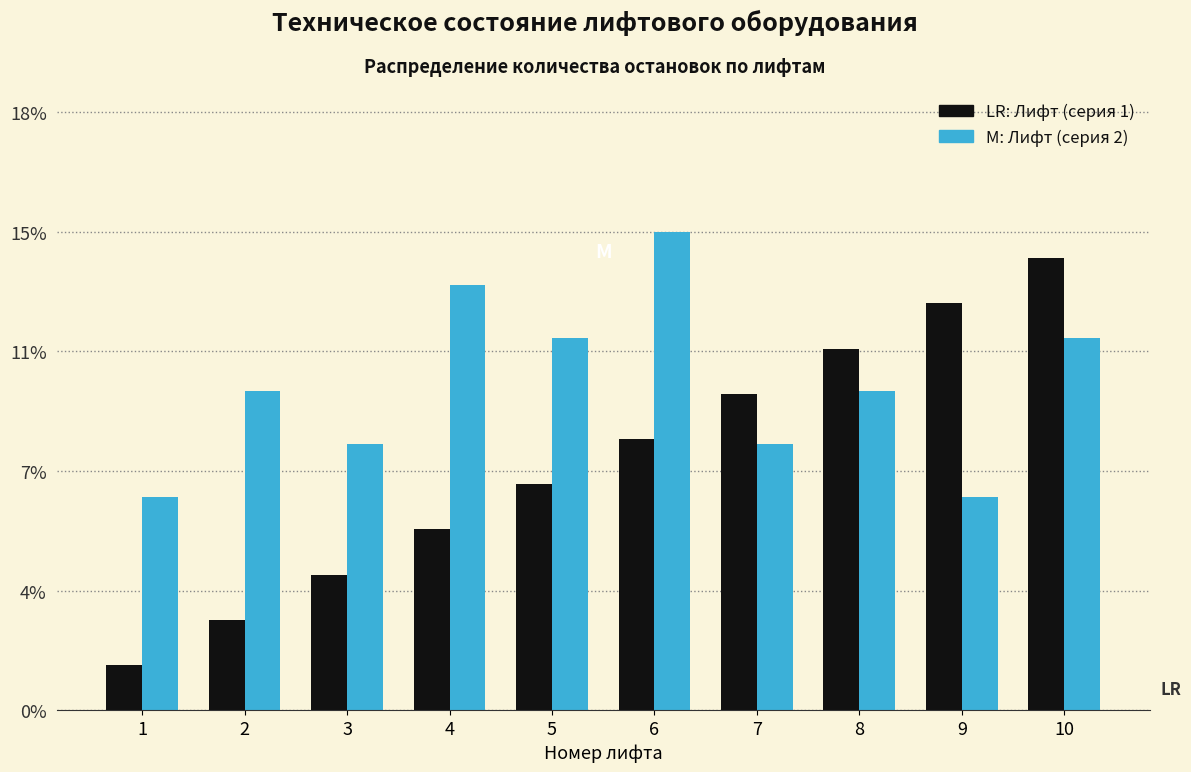

Does the chart contain any negative values?

No